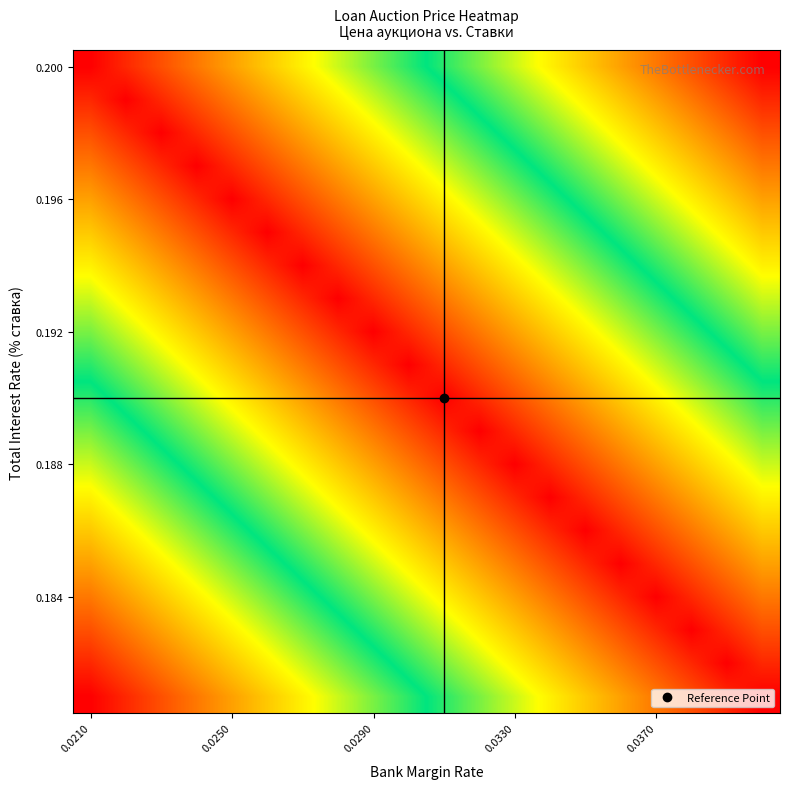

At which category does the chart reach its minimum across all series?

0.0210